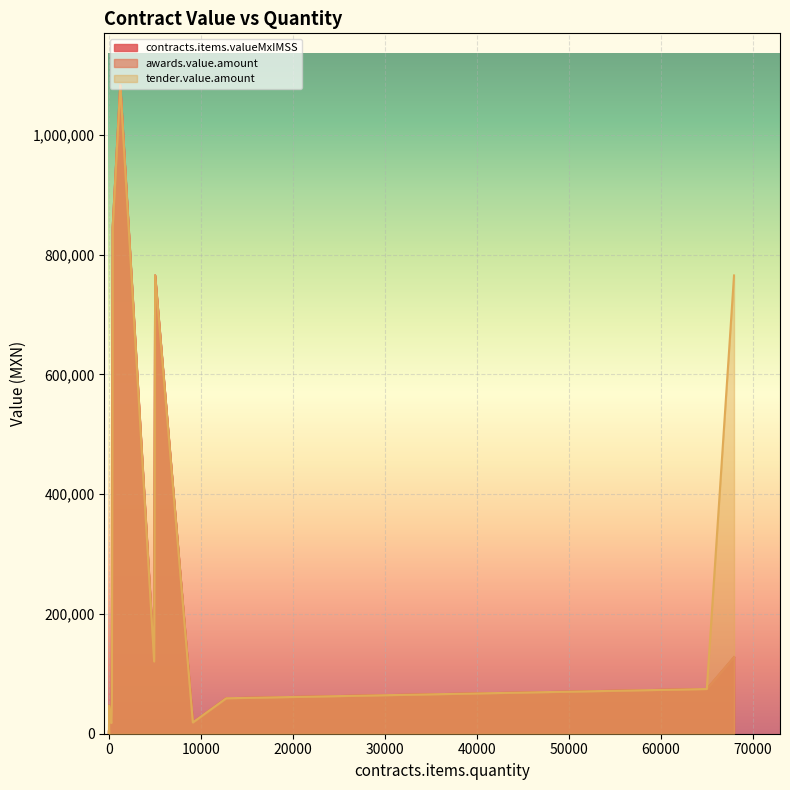

Does the chart display data point markers on the line(s)?

No